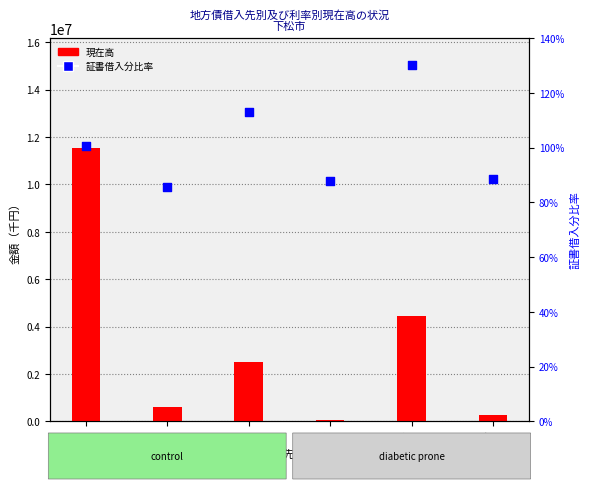

Is the value of 現在高 at 1 greater than the value of 証書借入分比率 at 4?

Yes